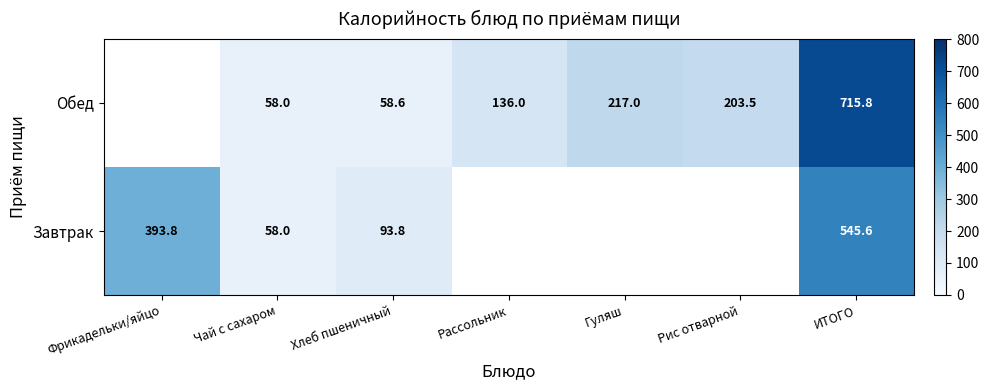

Is it true that Завтрак equals 58.0 at Чай с сахаром?

True